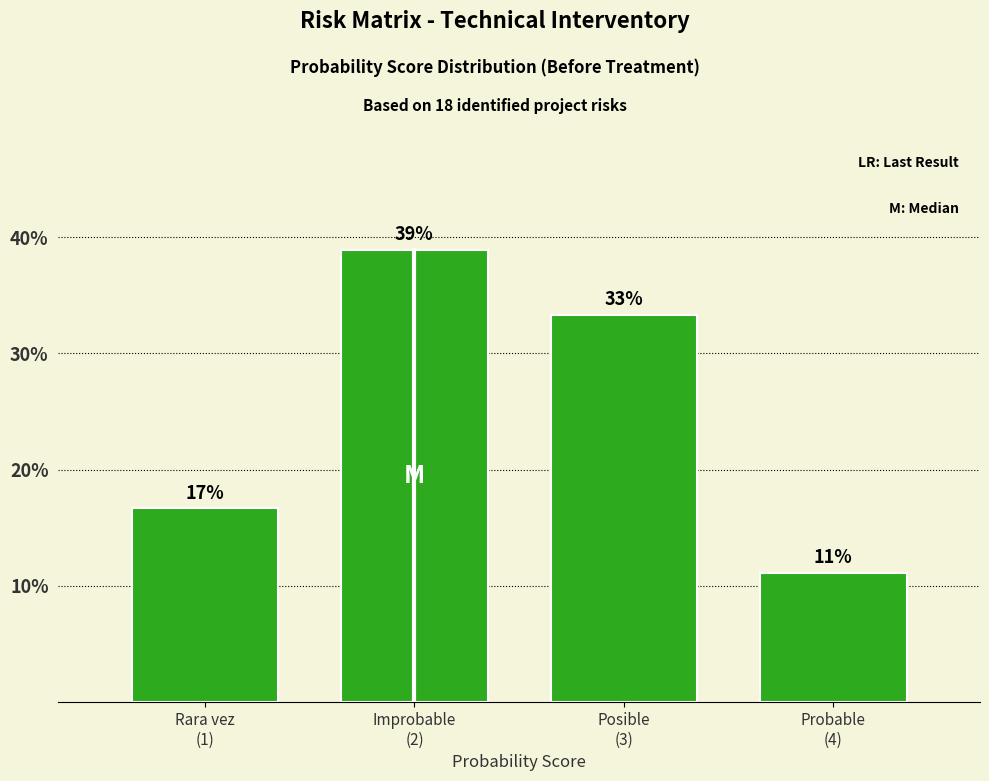

How many bars are there in total?

4